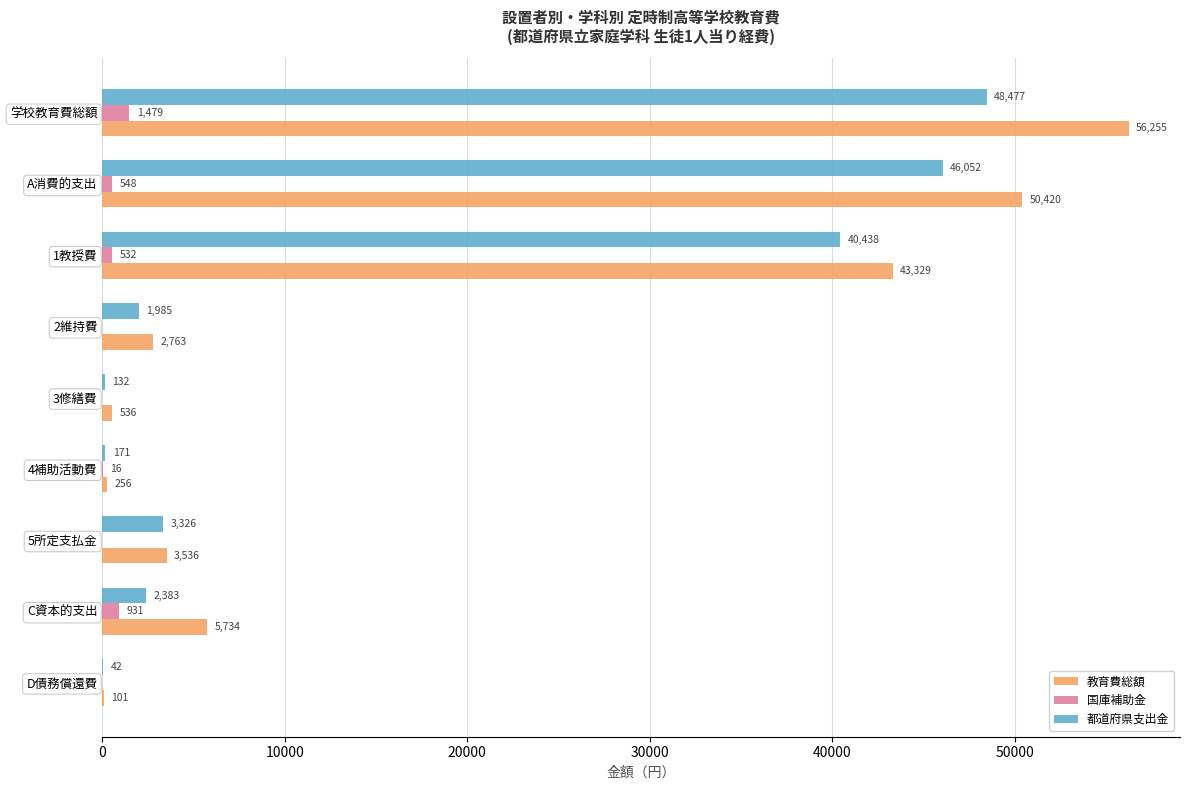

Is it true that 都道府県支出金 equals 62575 at 1教授費?

False